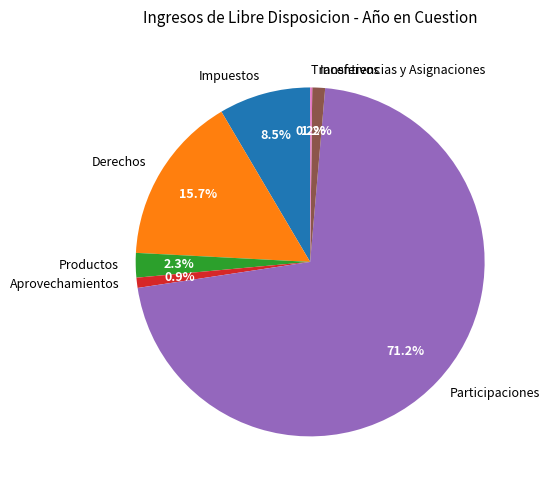

What is the largest slice in the pie chart?

Participaciones